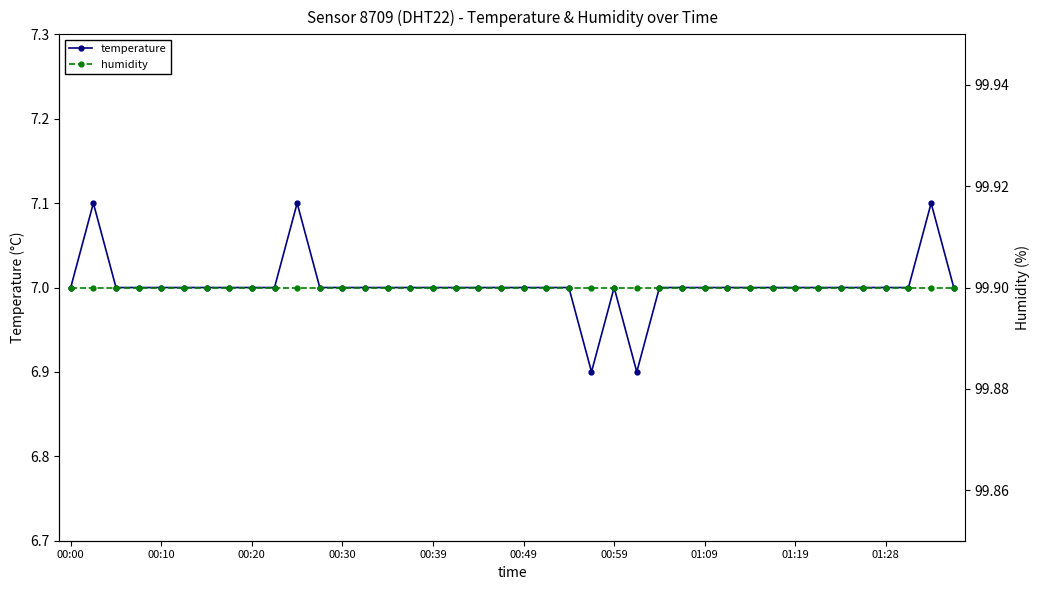

The value of temperature at 00:30 is 4.3. True or false?

False